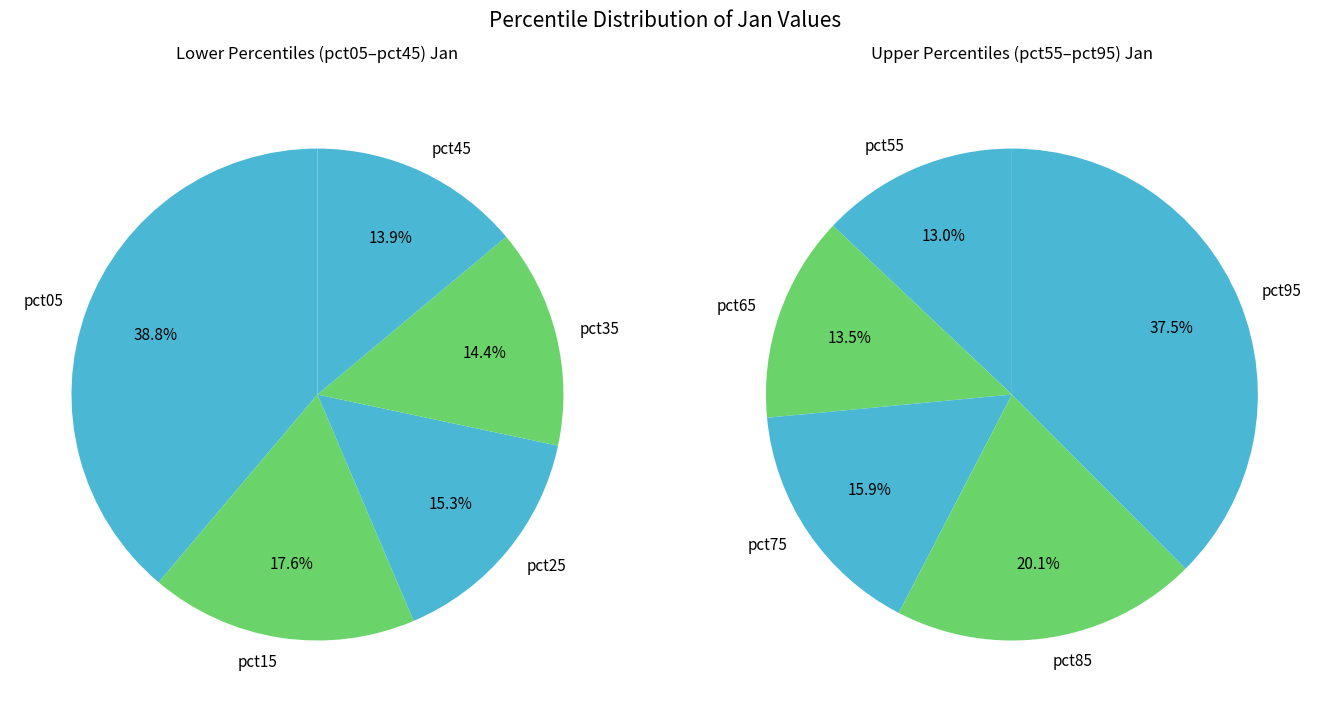

Rank the categories by value from highest to lowest.

pct95, pct05, pct85, pct15, pct75, pct25, pct65, pct35, pct55, pct45